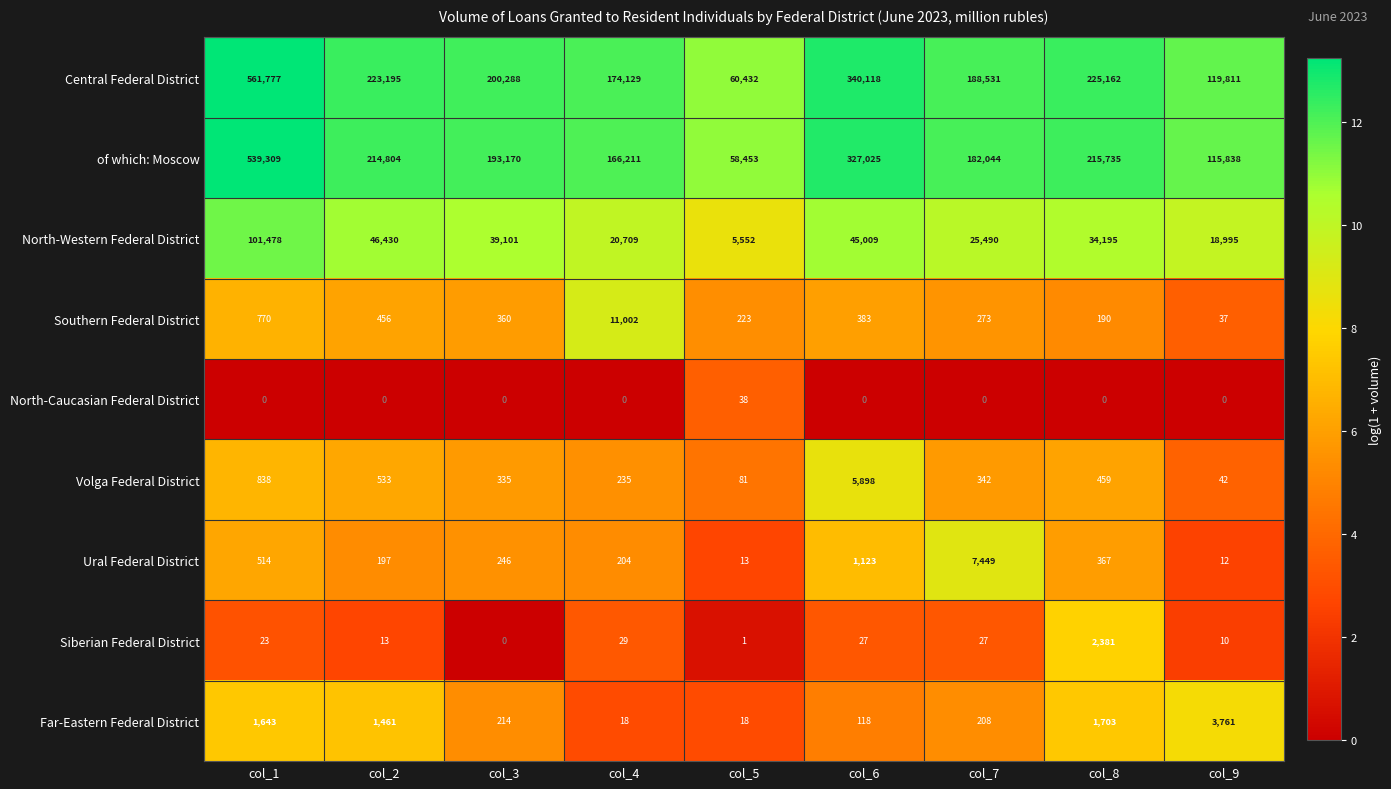

What is the greatest value displayed?

561777